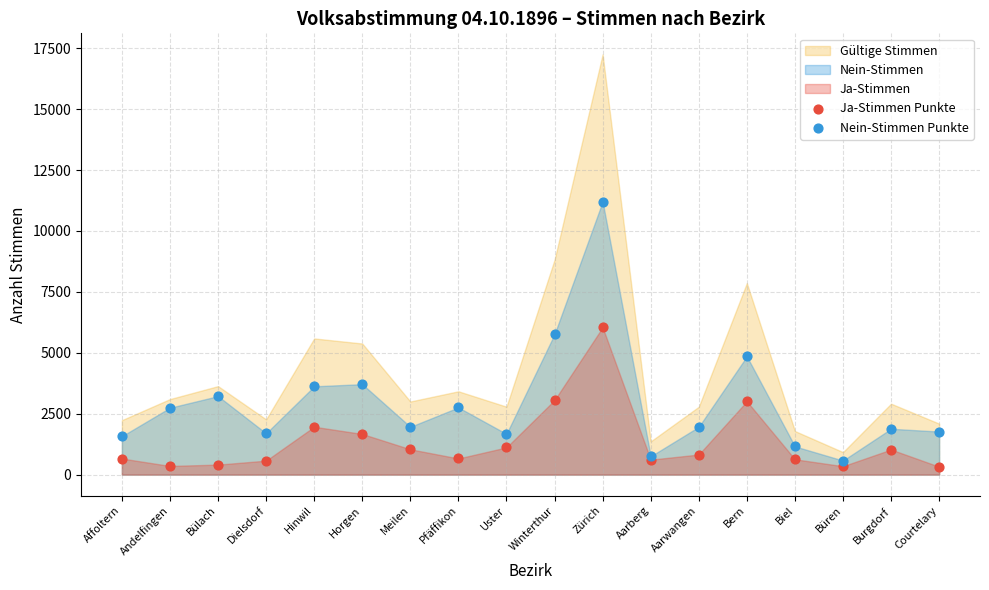

Which series contains the highest Y value?

Nein-Stimmen Punkte